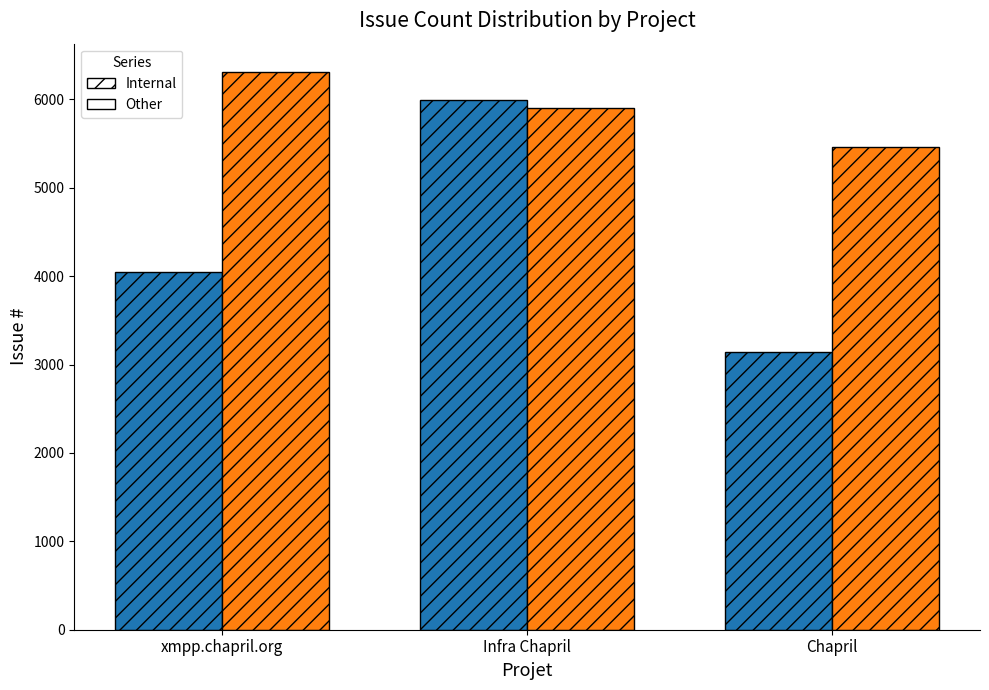

What is the value of the Other bar at the 3rd from the left?

5464